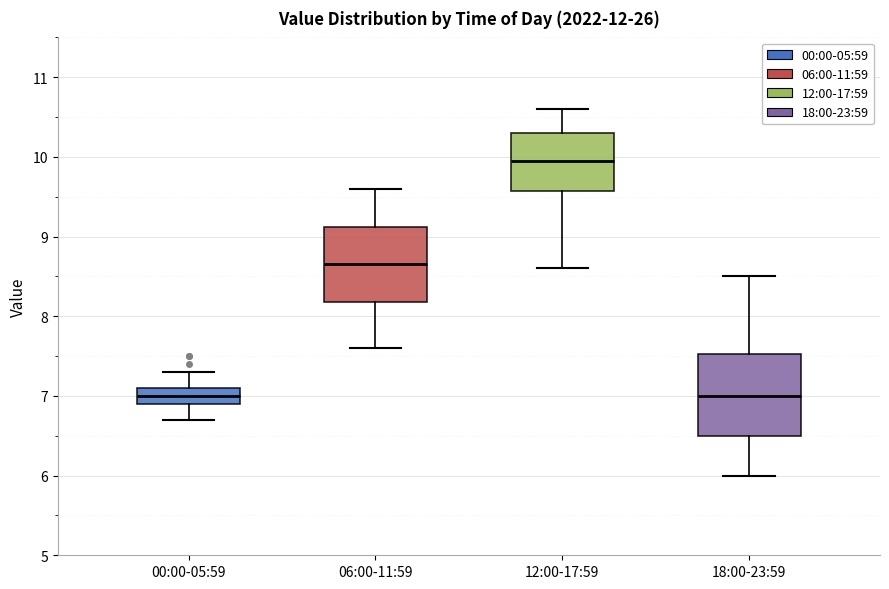

Where does the upper whisker of the box for 00:00-05:59 end on the y-axis? The values are not printed on the chart, so give them approximately, as read against the axis.

7.3